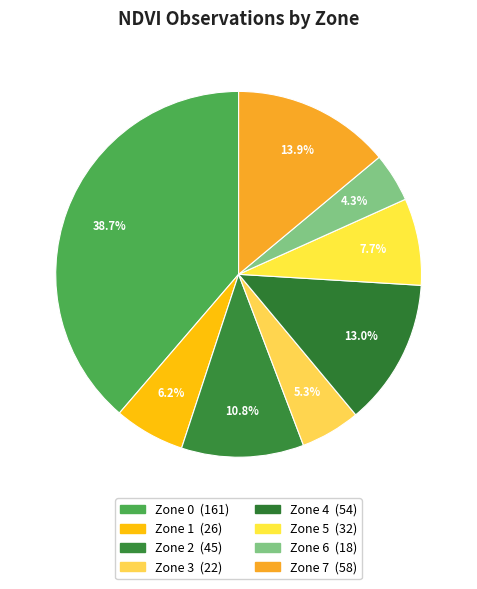

To the nearest percent, what is the difference between the Zone 7 and Zone 4 slice percentages?

1%